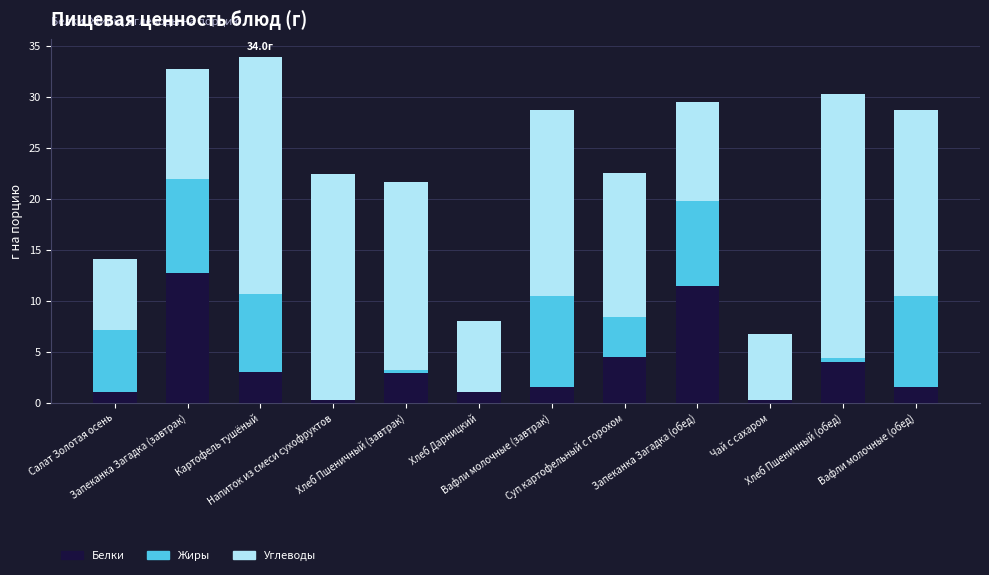

What is the highest value of the Белки series?

12.7